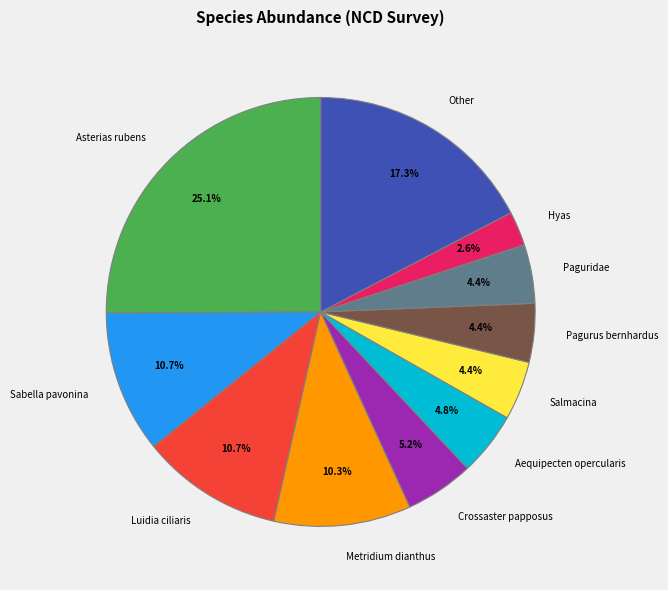

What percentage do Metridium dianthus and Aequipecten opercularis together represent?

15.1%